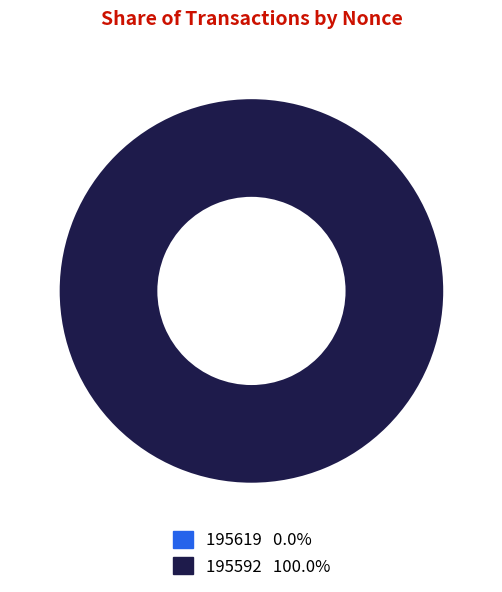

To the nearest percent, what is the combined percentage of 195592 and 195619?

100%